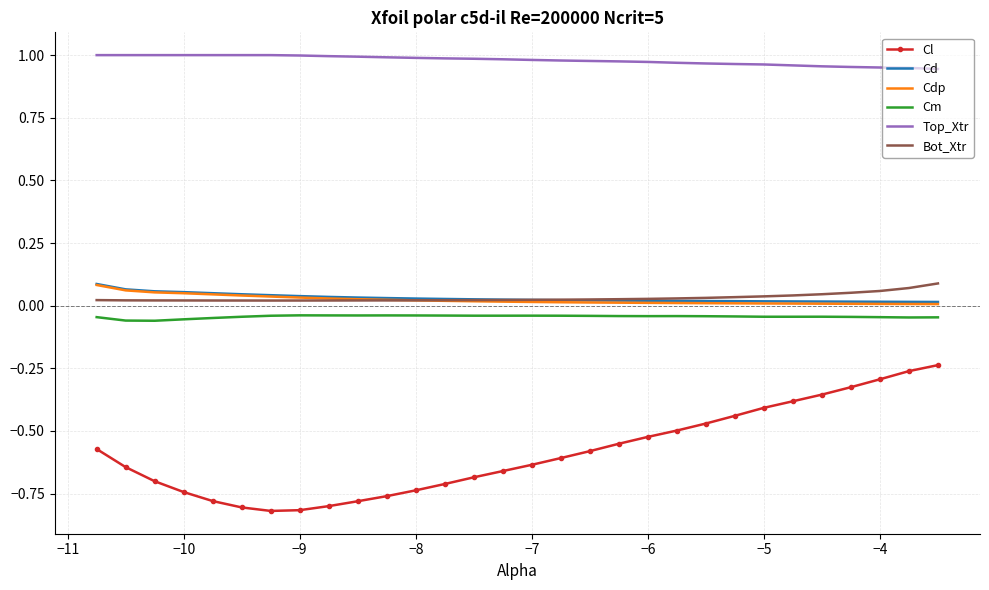

True or false: Cl and Cd intersect in this chart.

False